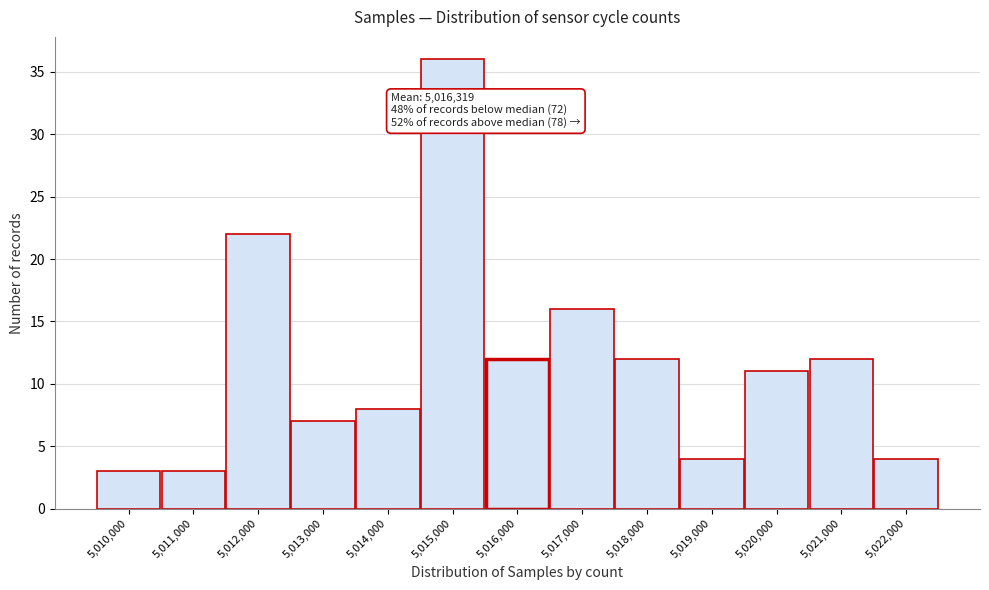

Reading left to right, list all the values displayed in this chart.

5,010,000=3	5,011,000=3	5,012,000=22	5,013,000=7	5,014,000=8	5,015,000=36	5,016,000=12	5,017,000=16	5,018,000=12	5,019,000=4	5,020,000=11	5,021,000=12	5,022,000=4